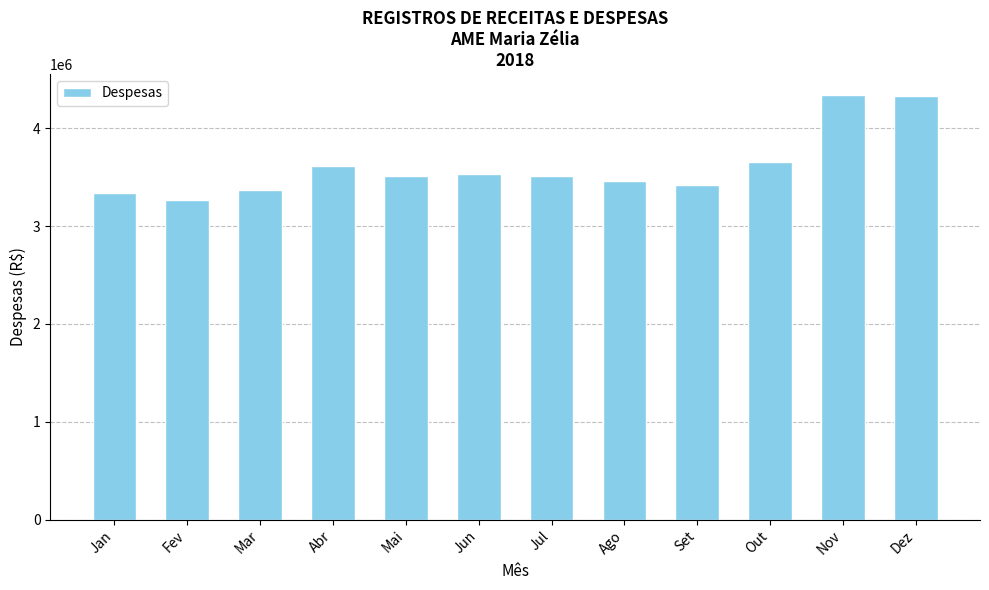

The value at Mar is 3364968.0. True or false?

True